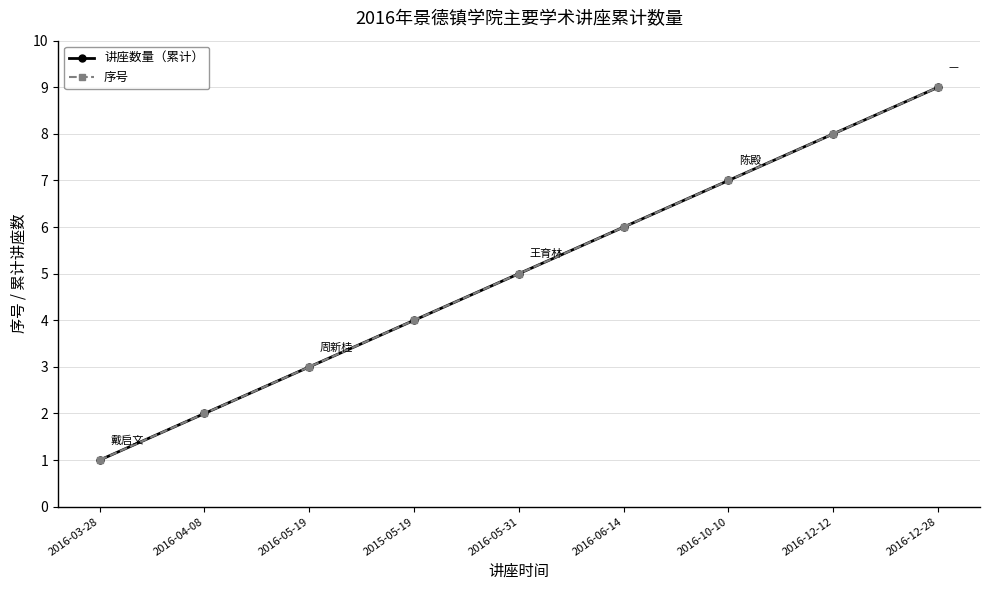

Is this an area chart (filled region under the line)?

No